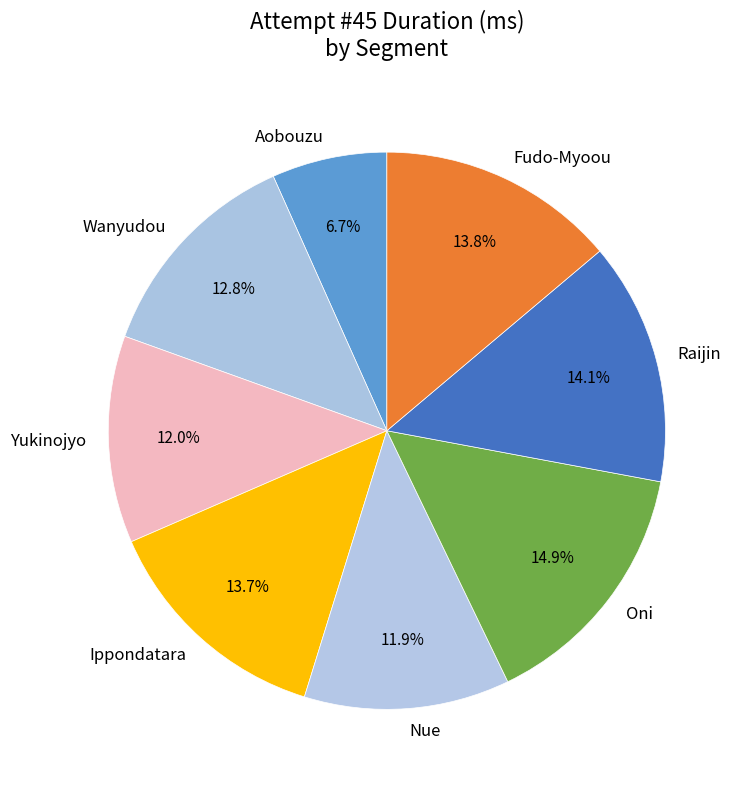

To the nearest percent, what is the average slice percentage?

12%